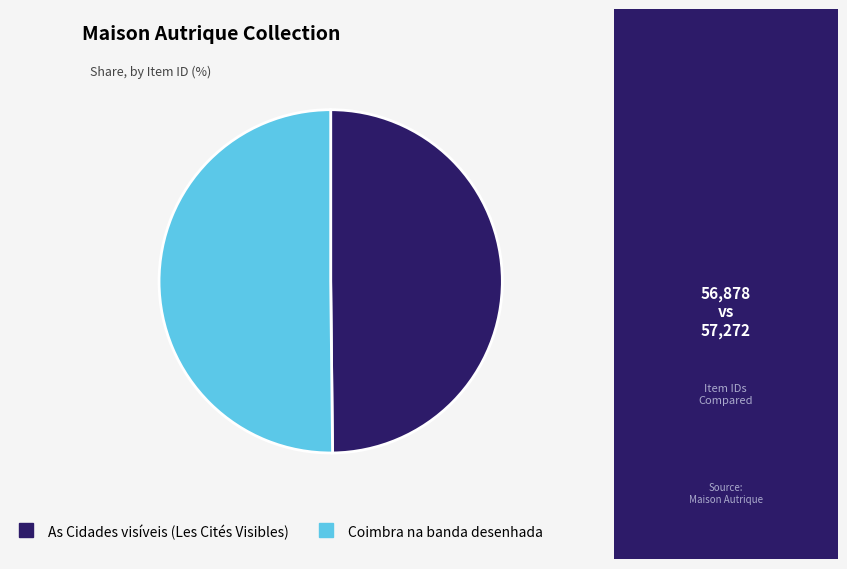

Approximately how many times larger is the value at As Cidades visíveis (Les Cités Visibles) compared to Coimbra na banda desenhada?

1.0